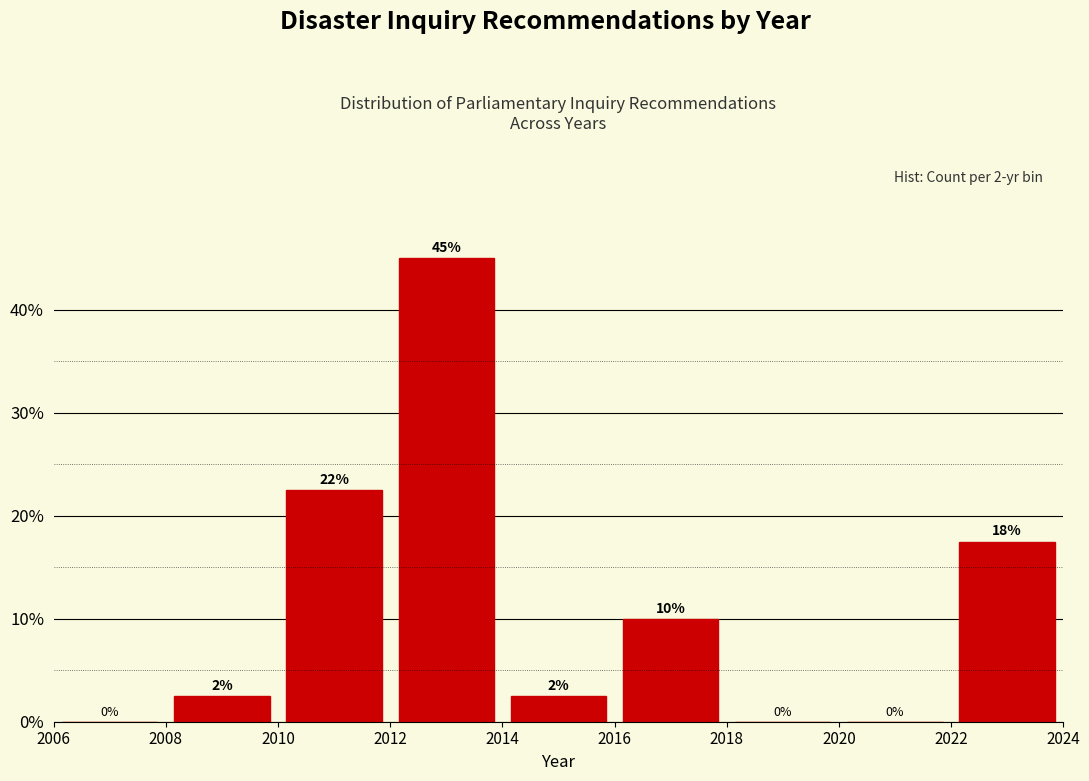

Which range on the x-axis has the tallest bar?

2012 to 2014